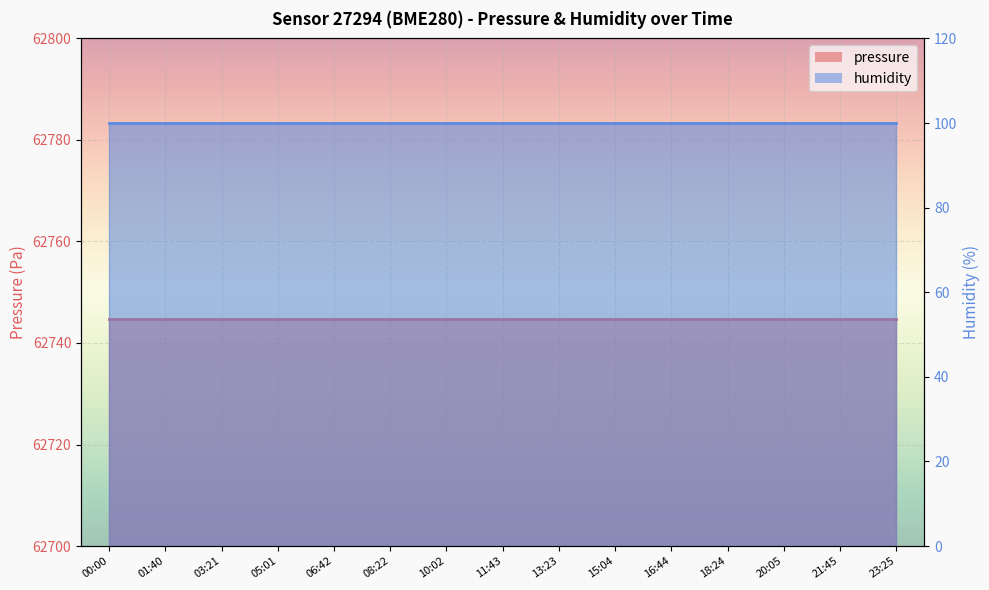

True or false: pressure_line and humidity_line cross at least once.

False